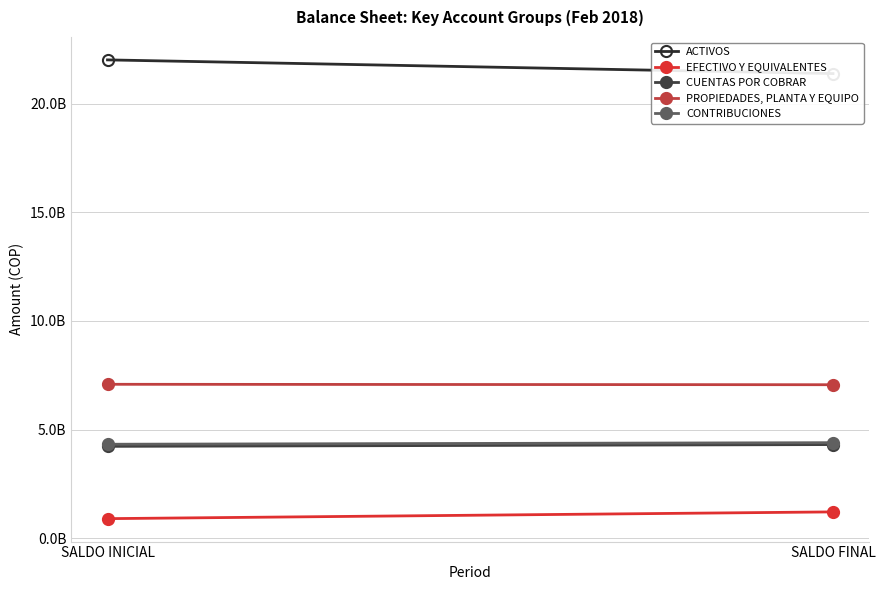

What position from the left is SALDO FINAL?

2